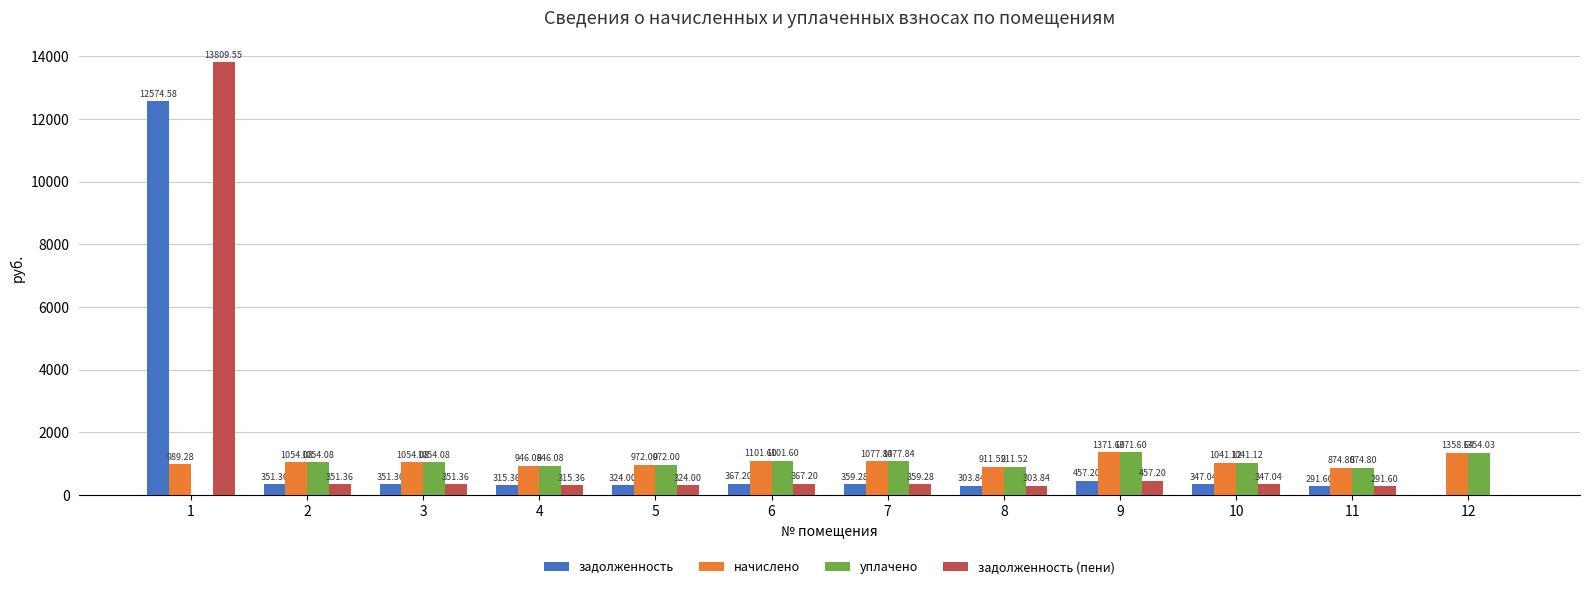

Between 1 and 7, which series saw the biggest shift?

задолженность (пени)